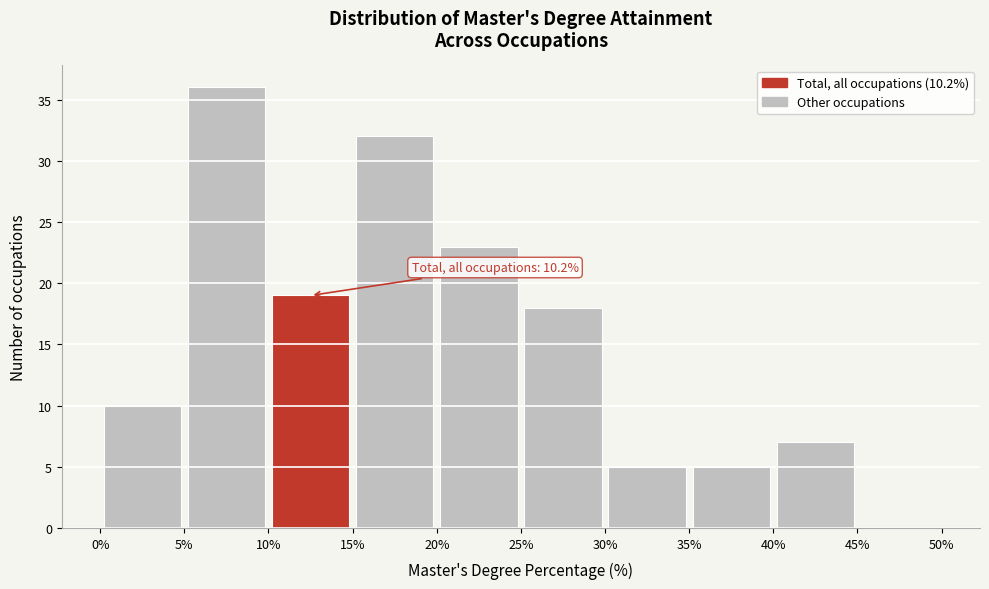

Which range on the x-axis has the tallest bar?

5% to 10%